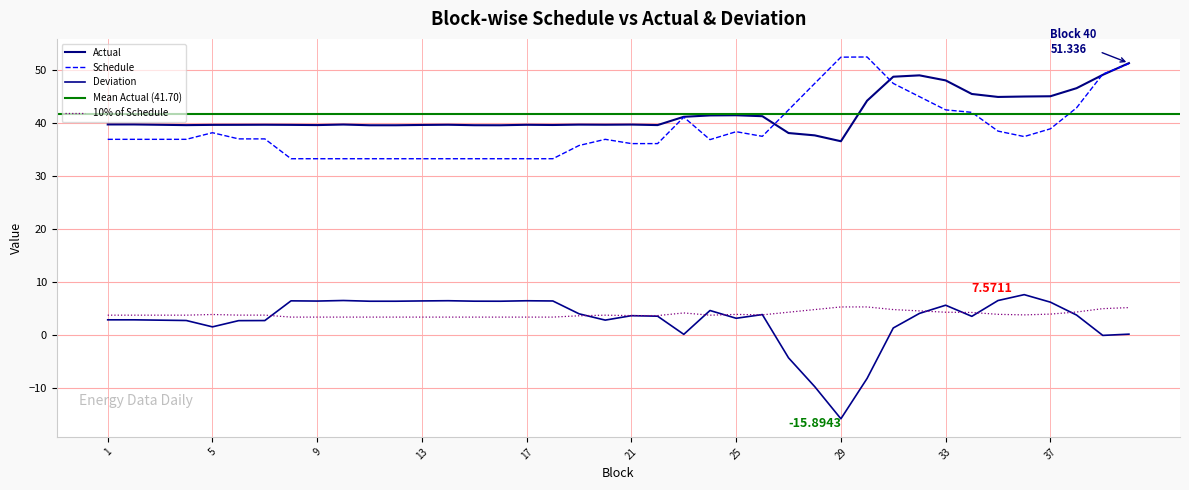

List the labels in order of Schedule value, largest first.

30, 29, 40, 39, 31, 28, 32, 38, 33, 27, 34, 23, 37, 35, 25, 5, 26, 36, 6, 7, 1, 2, 3, 4, 20, 24, 21, 22, 19, 8, 9, 10, 11, 12, 13, 14, 15, 16, 17, 18